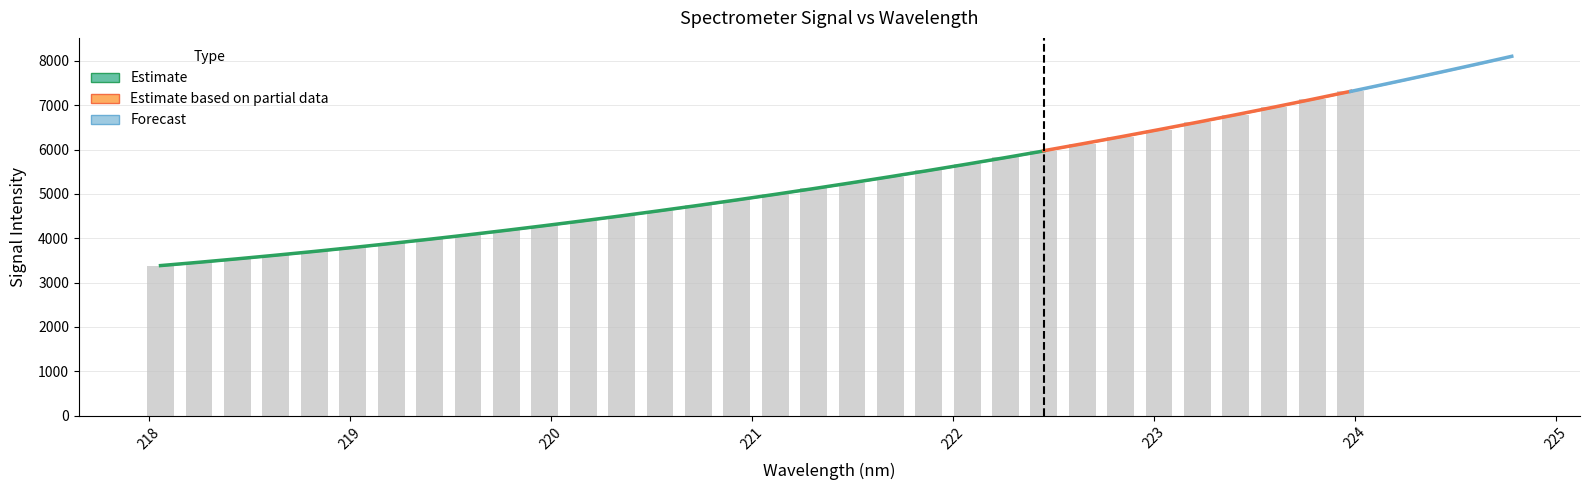

Between 223.7895 and 219.0156, which is larger?

223.7895